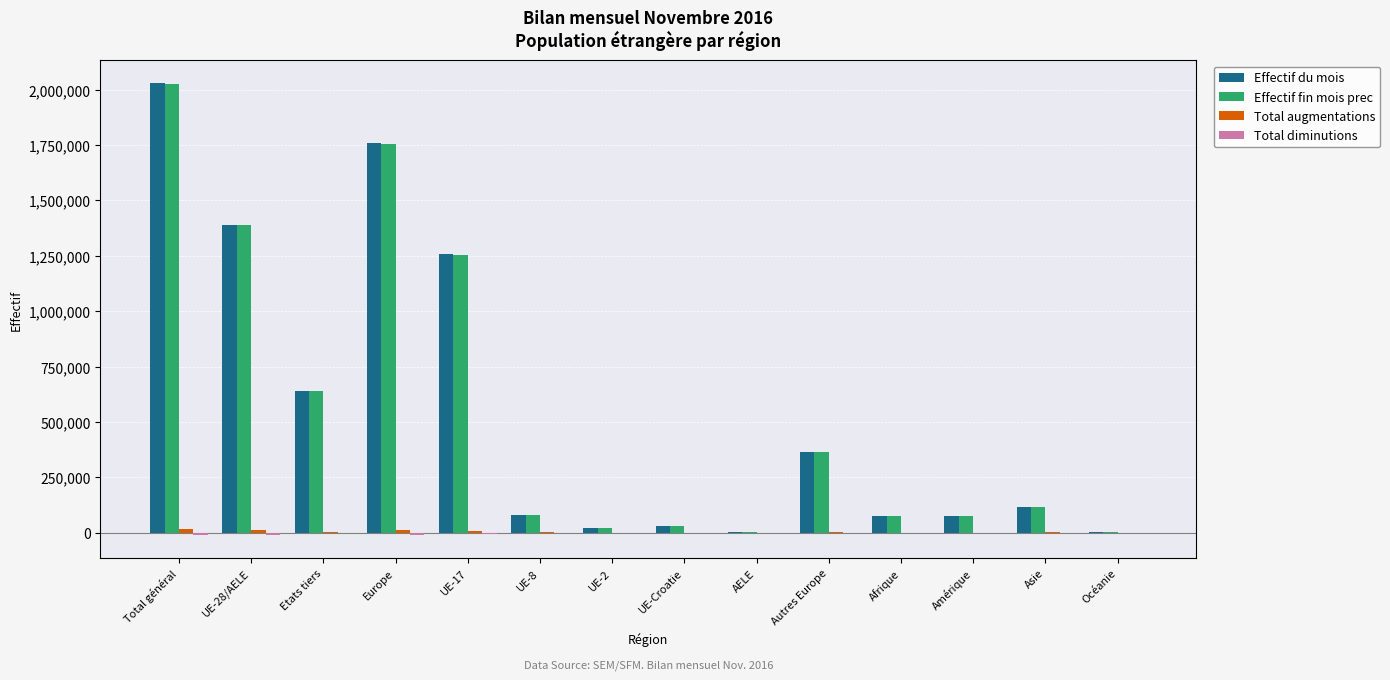

Which series changed the most between Asie and Océanie?

Effectif du mois